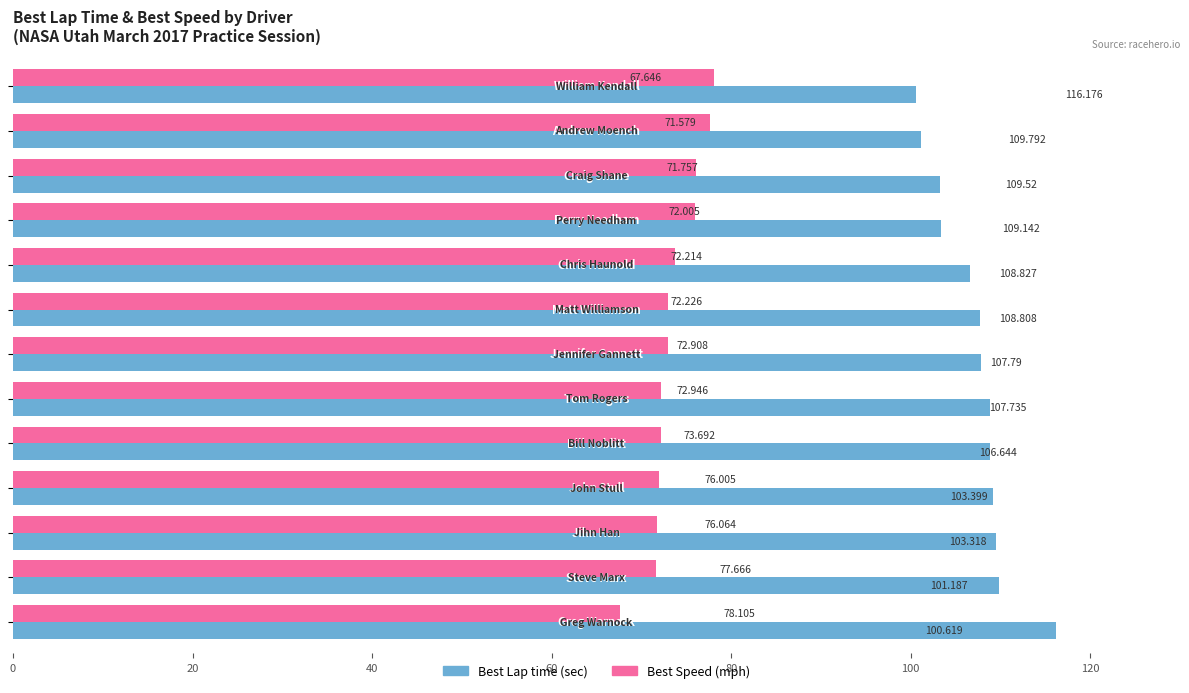

Count the number of data series in this chart.

2